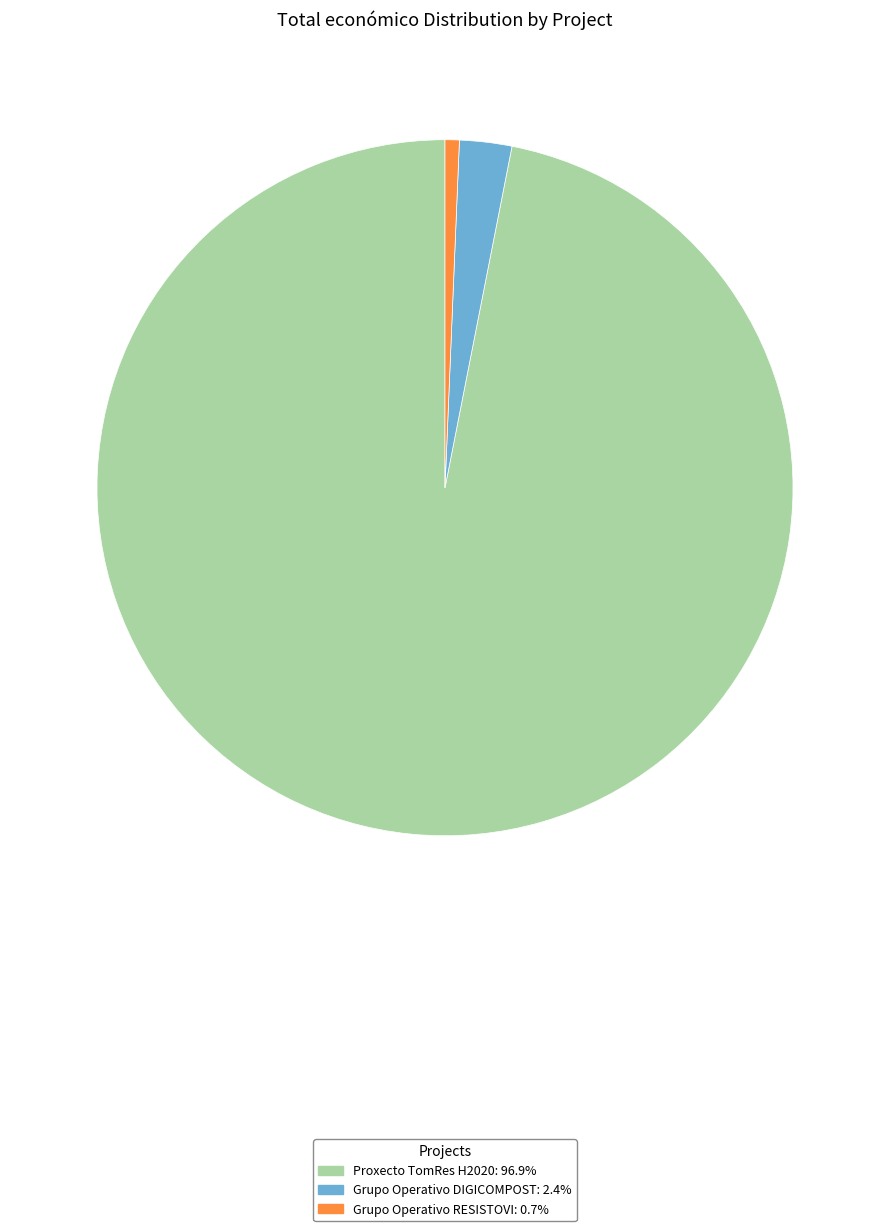

Approximately how many times larger is the value at Proxecto TomRes H2020 compared to Grupo Operativo DIGICOMPOST?

40.0